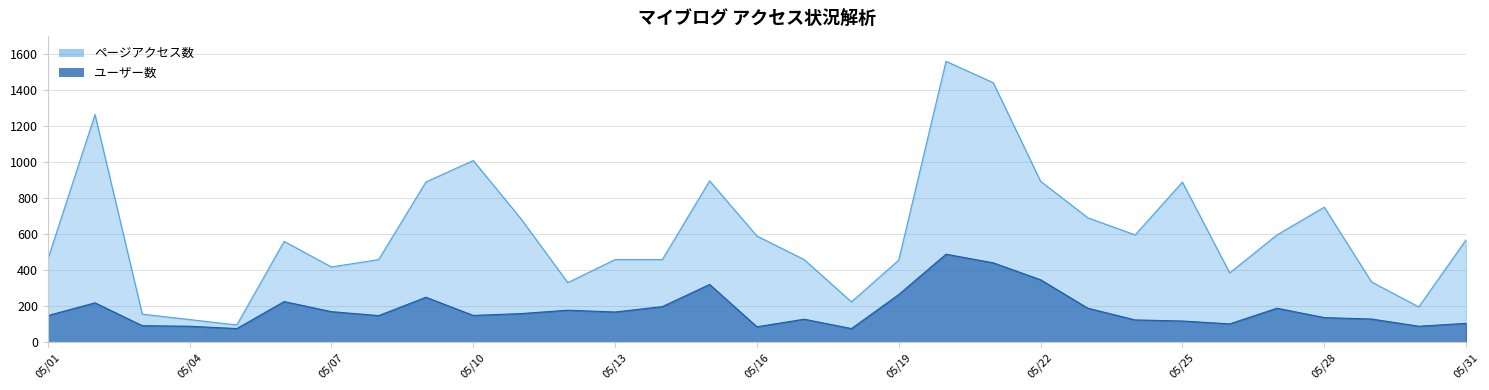

What is the lowest value of the ユーザー数 series?

76